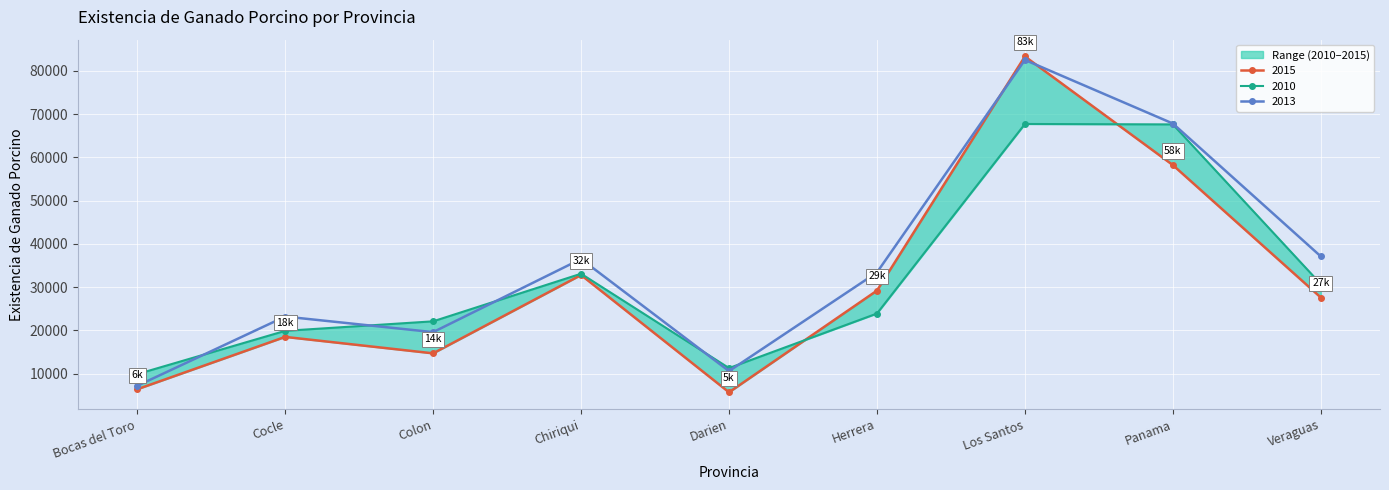

In 2013, how many points are higher than both neighbors (excluding endpoints)?

3